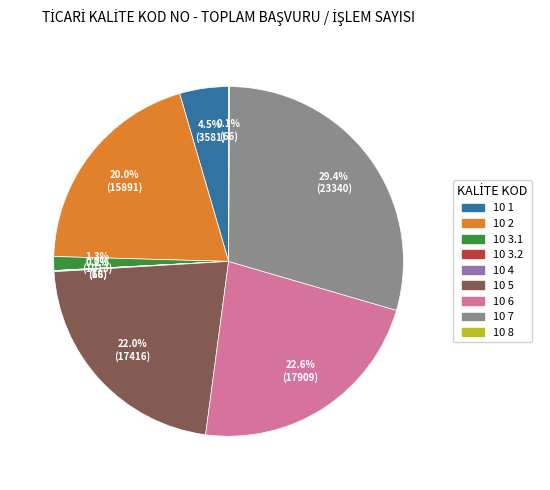

To the nearest percent, what is the difference between the 10 6 and 10 2 slice percentages?

3%